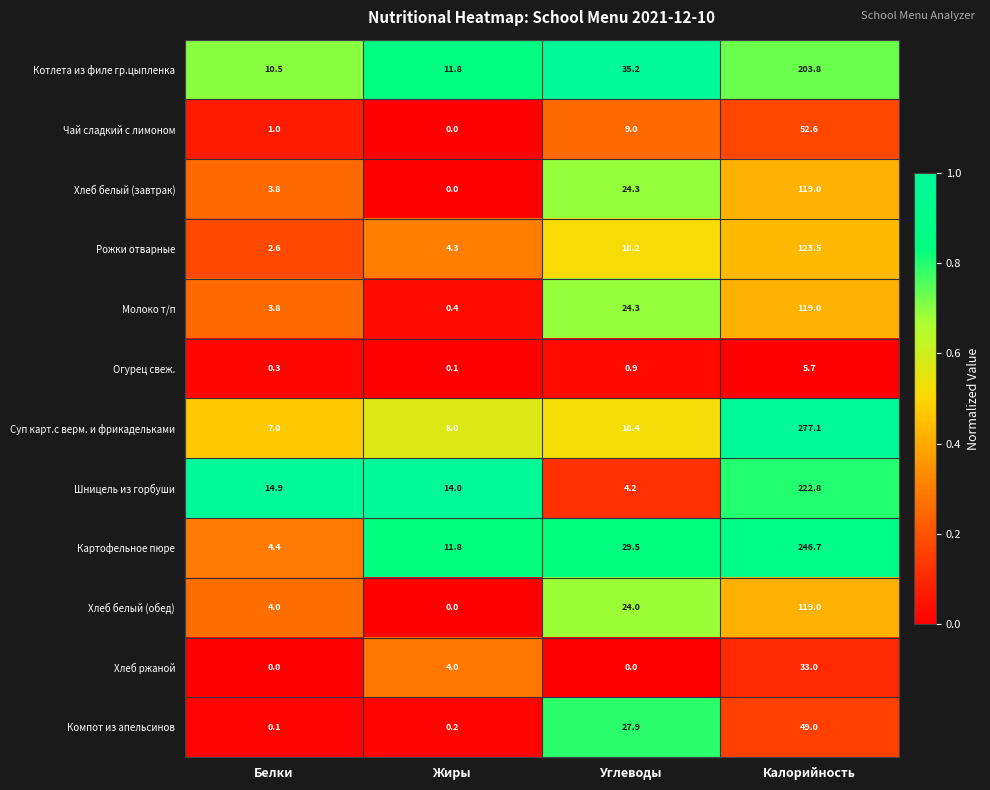

What is the difference between the highest and lowest values at Жиры?

14.0